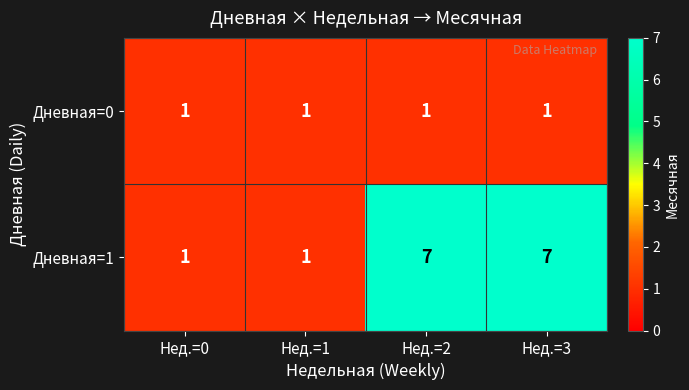

How many Дневная=1 values are between 1 and 7?

4